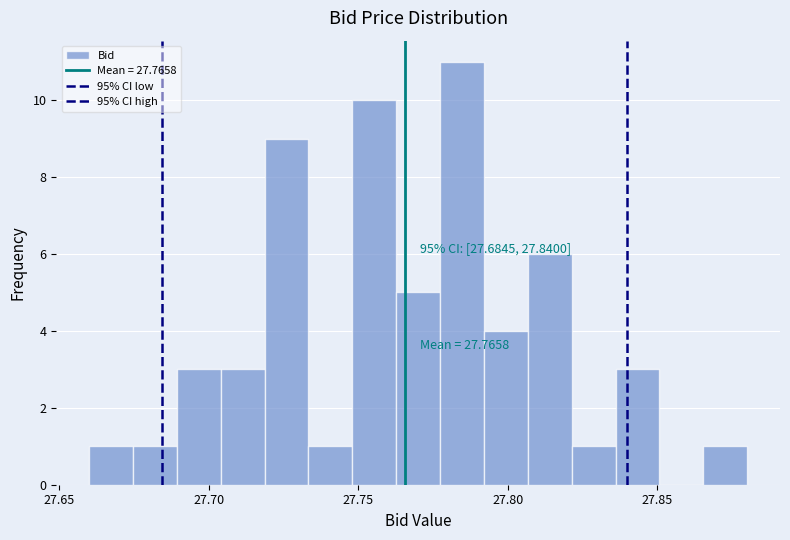

Read against the x-axis, roughly where is the centre of the tallest bar?

27.785